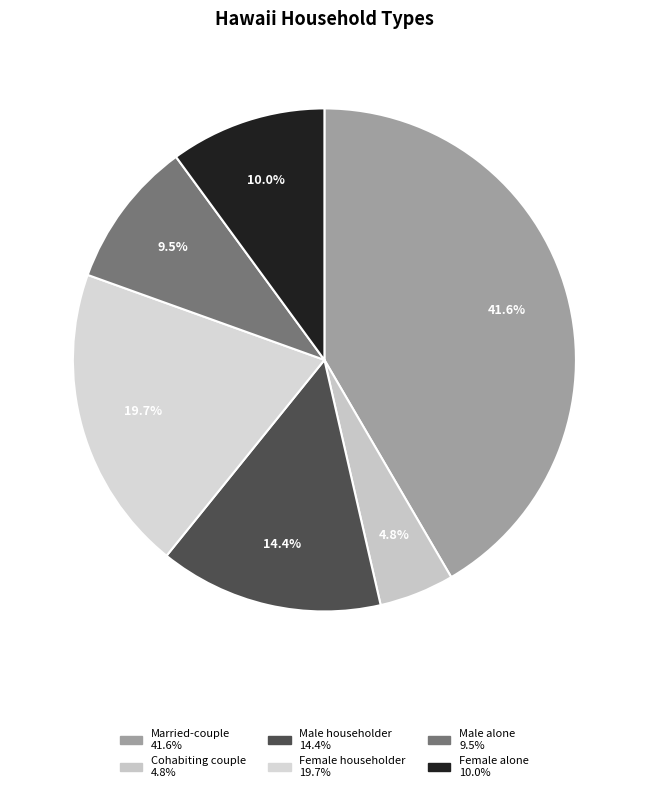

Count the number of slices in the pie.

6